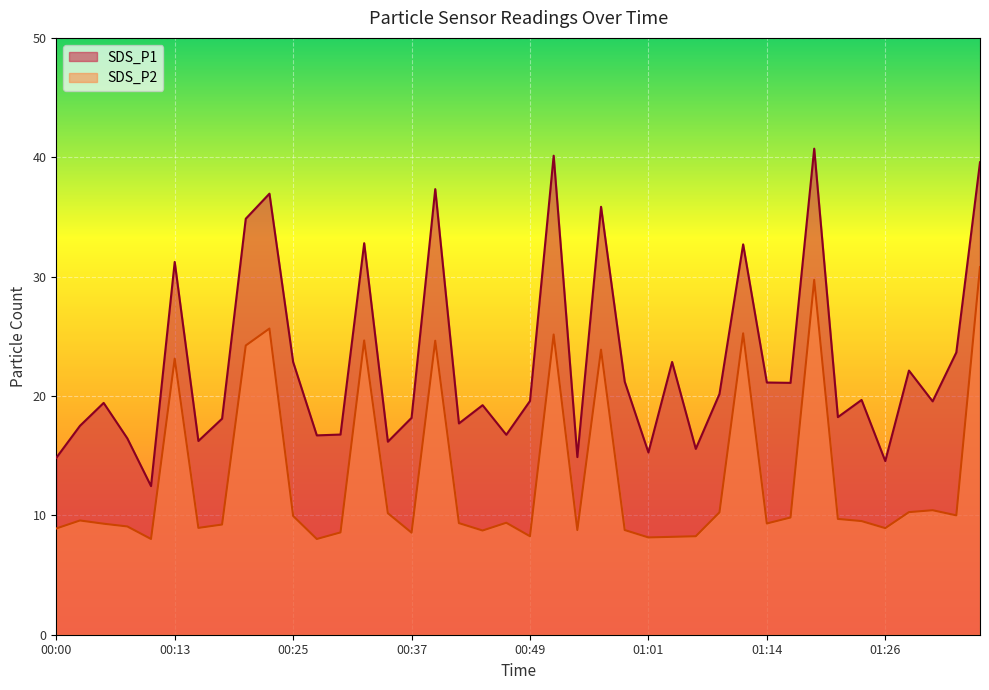

Where is SDS_P2 nearest to the value 19?

00:13